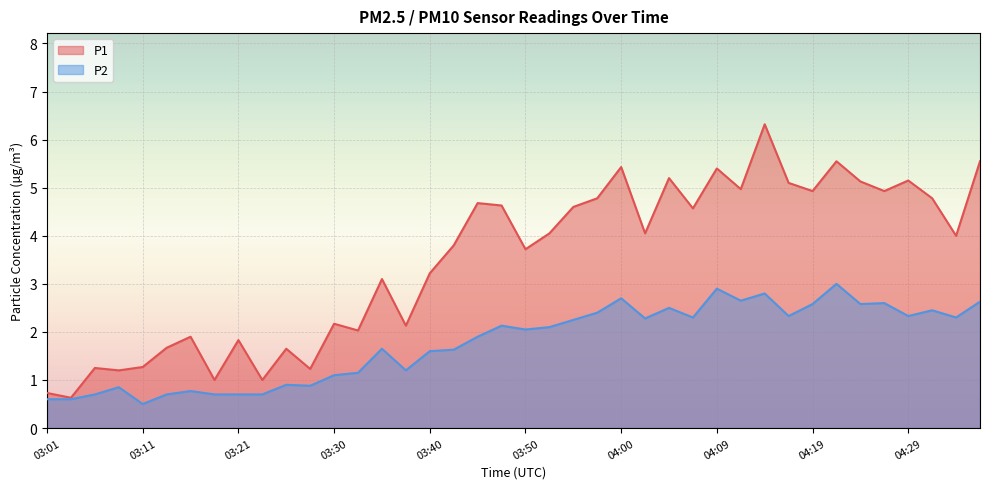

Is it true that P2 equals 2.6 at 04:26?

True